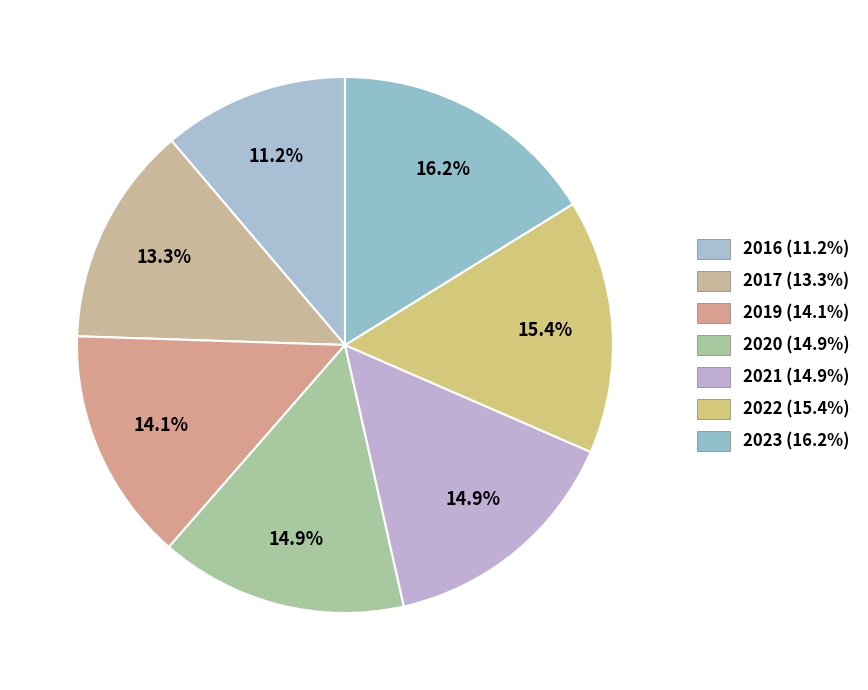

What percentage is NOT represented by 2021?

85.1%